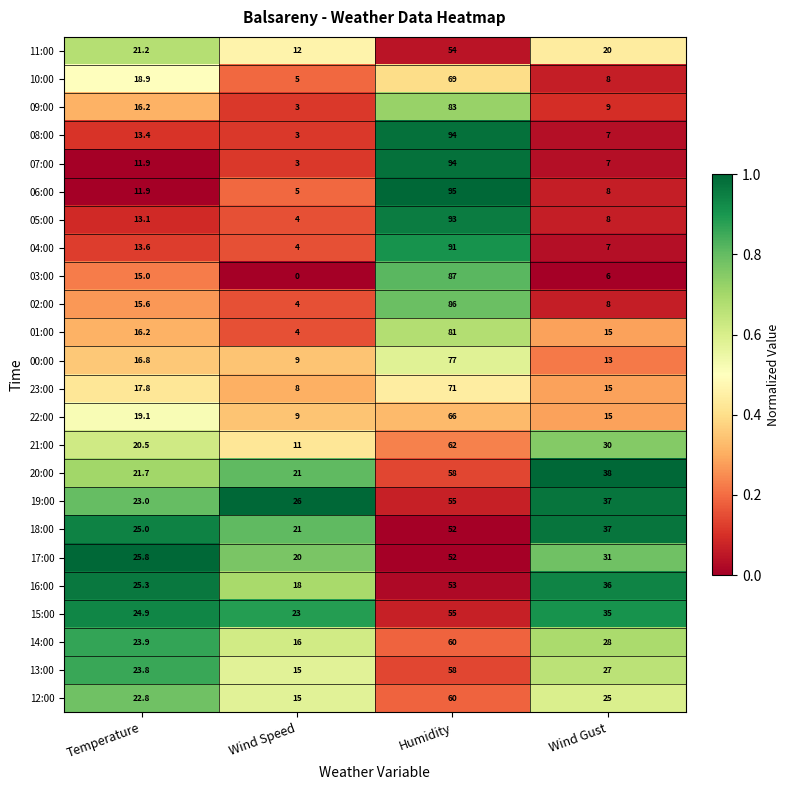

Between Wind Speed and Wind Gust, which series saw the biggest shift?

21:00